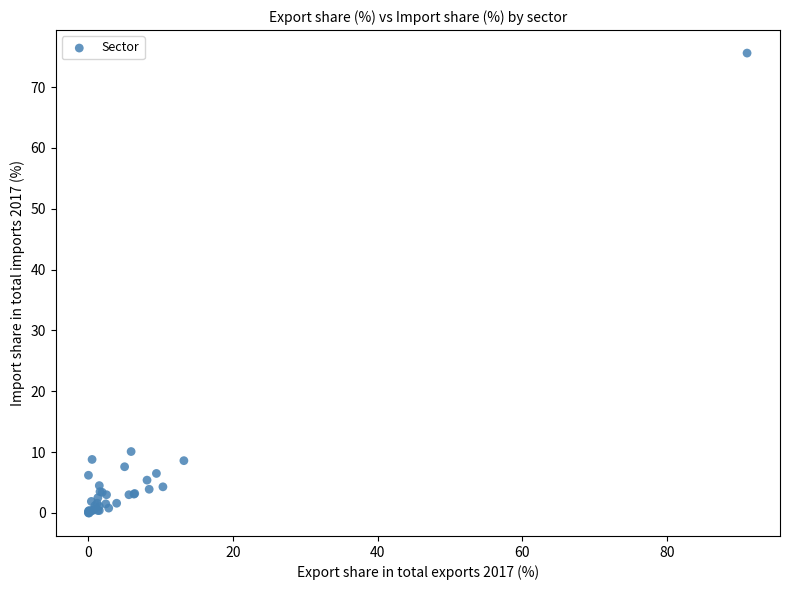

What Y value in the scatter plot is closest to 37?

10.1